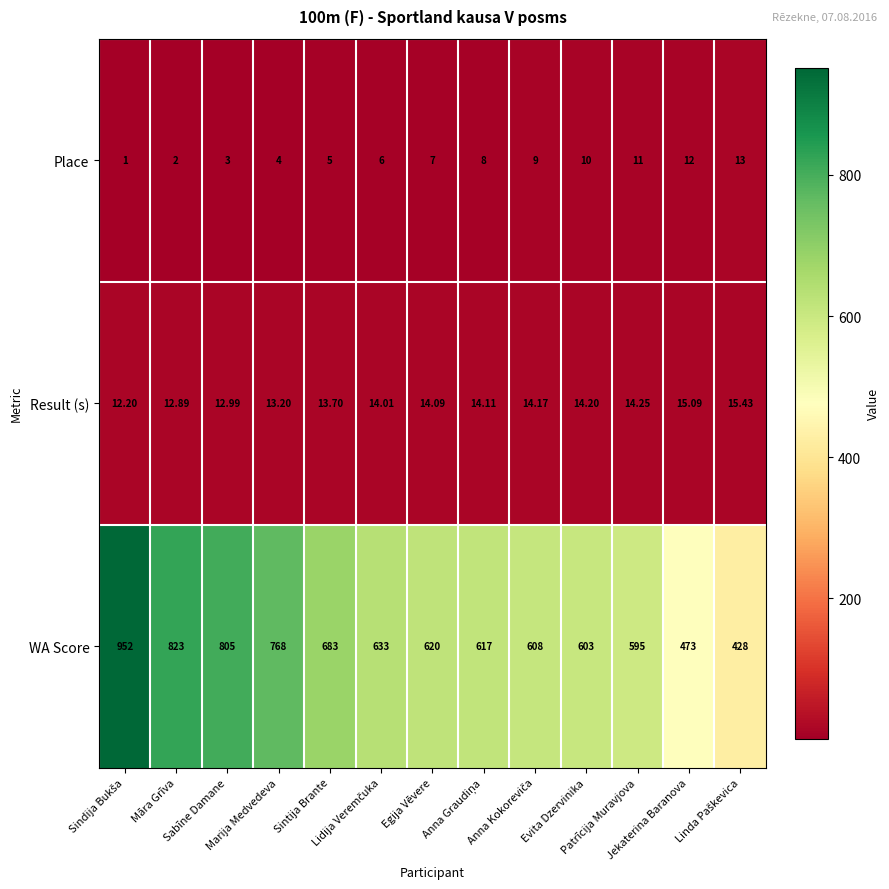

Which series has the widest spread of values?

WA Score